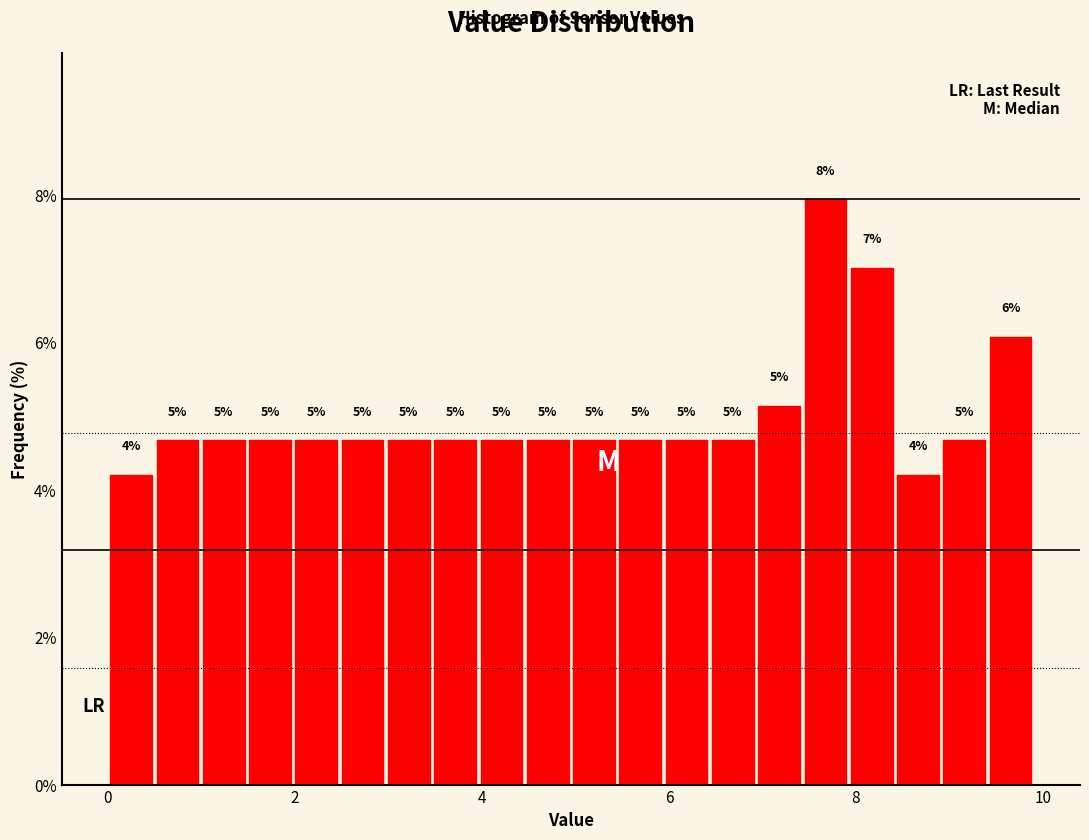

Read against the x-axis, roughly where is the centre of the tallest bar?

7.6